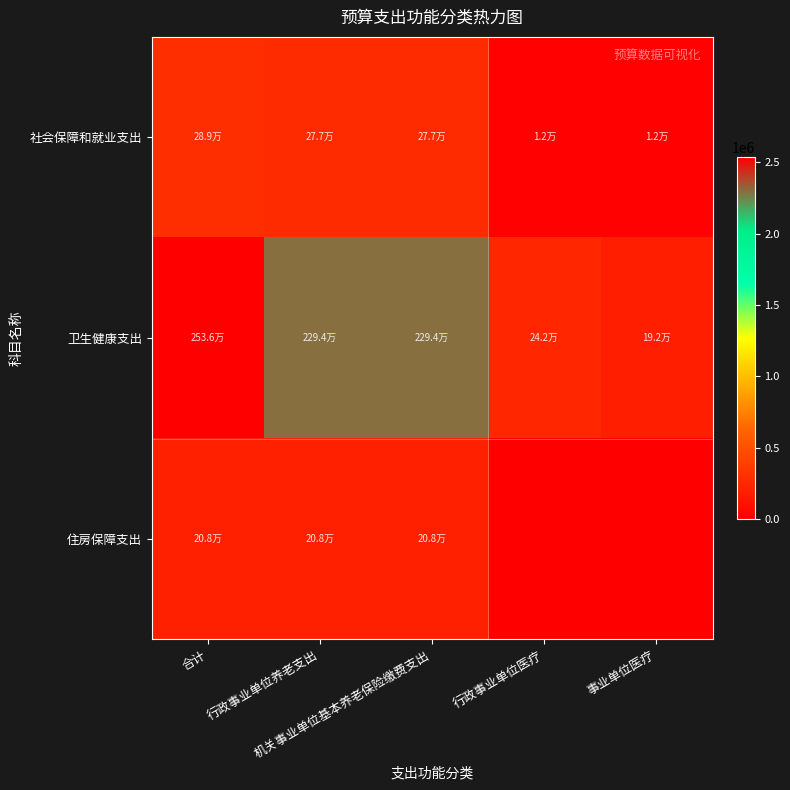

Reading left to right, extract all data points from this chart.

社会保障和就业支出: 合计=289317.5	行政事业单位养老支出=277190.4	机关事业单位基本养老保险缴费支出=277190.4	行政事业单位医疗=12127.1	事业单位医疗=12127.1
卫生健康支出: 合计=2536084.5	行政事业单位养老支出=2293904.9	机关事业单位基本养老保险缴费支出=2293904.9	行政事业单位医疗=242179.6	事业单位医疗=192300.8
住房保障支出: 合计=207892.8	行政事业单位养老支出=207892.8	机关事业单位基本养老保险缴费支出=207892.8	行政事业单位医疗=0.0	事业单位医疗=0.0